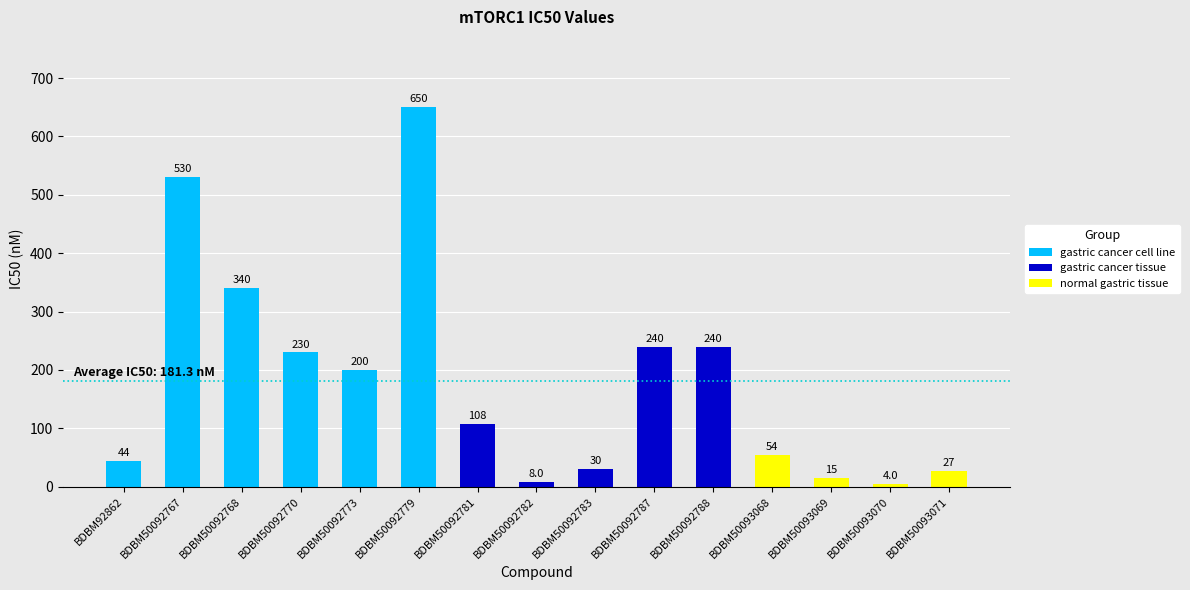

Is it true that the value at BDBM50093070 is 4?

True